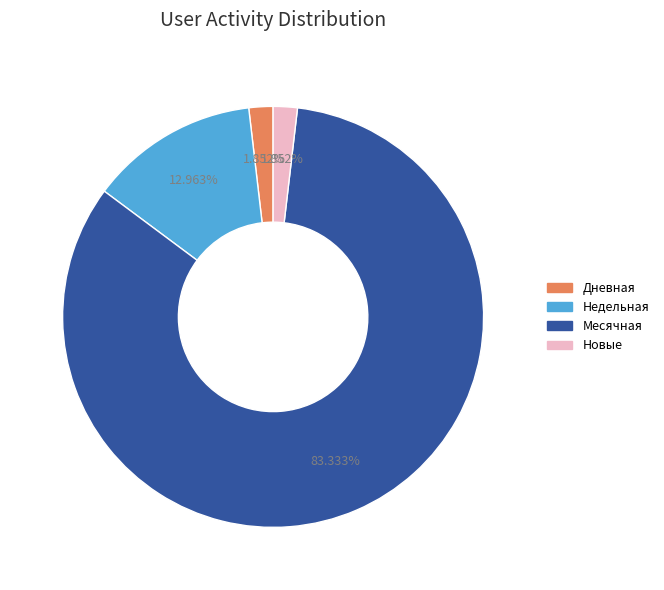

Count the number of slices in the pie.

4